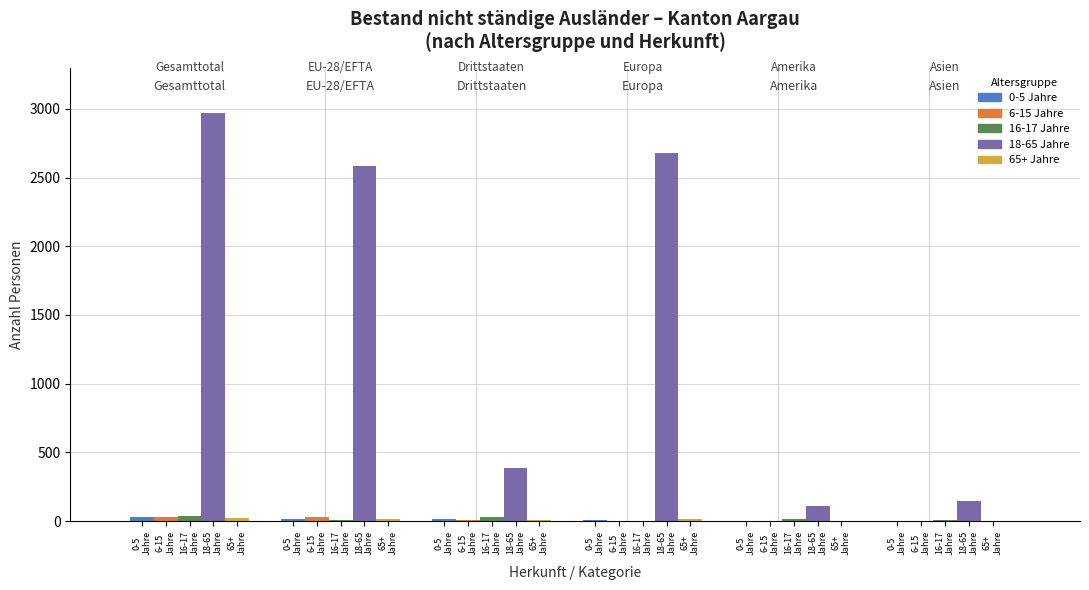

Where is 6-15 Jahre nearest to the value 17?

6-15
Jahre